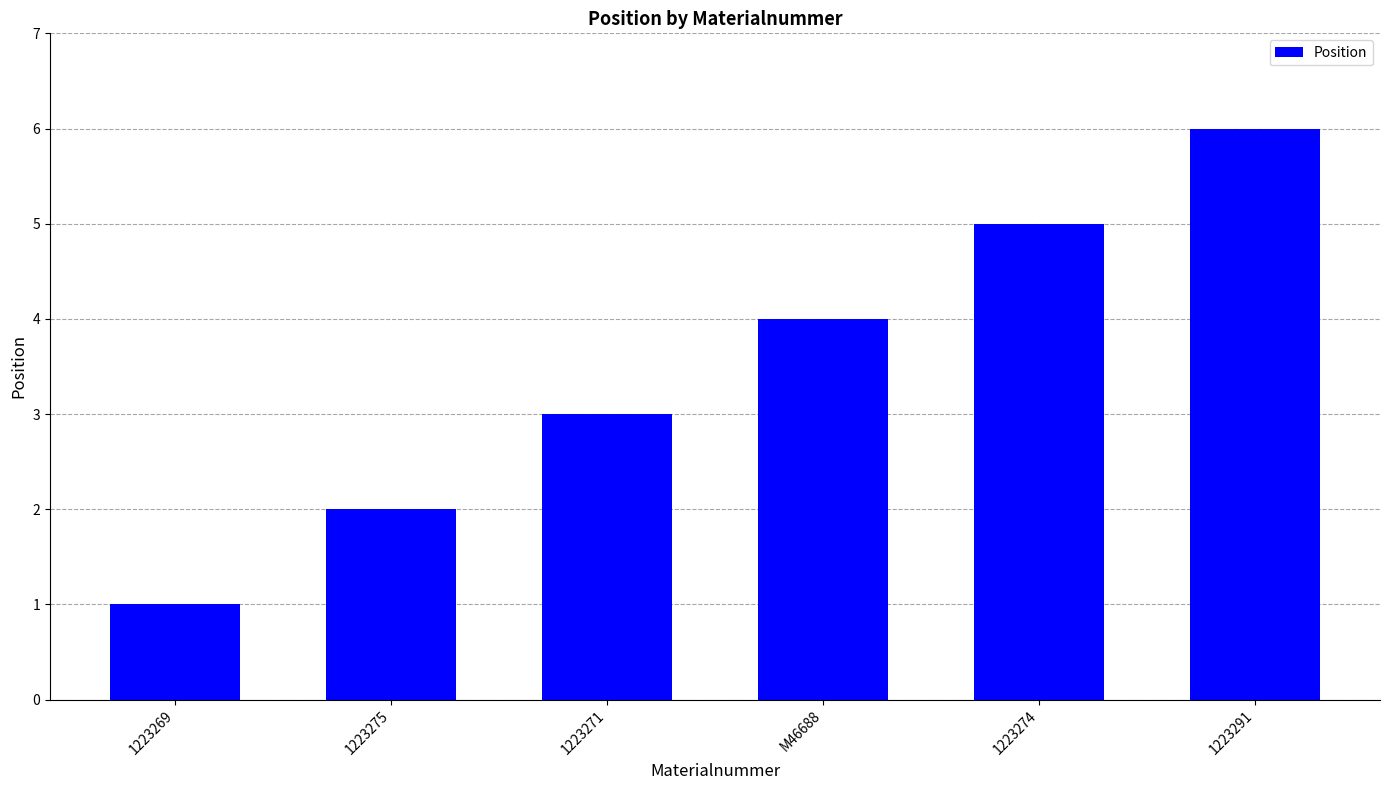

How many bars are there in total?

6